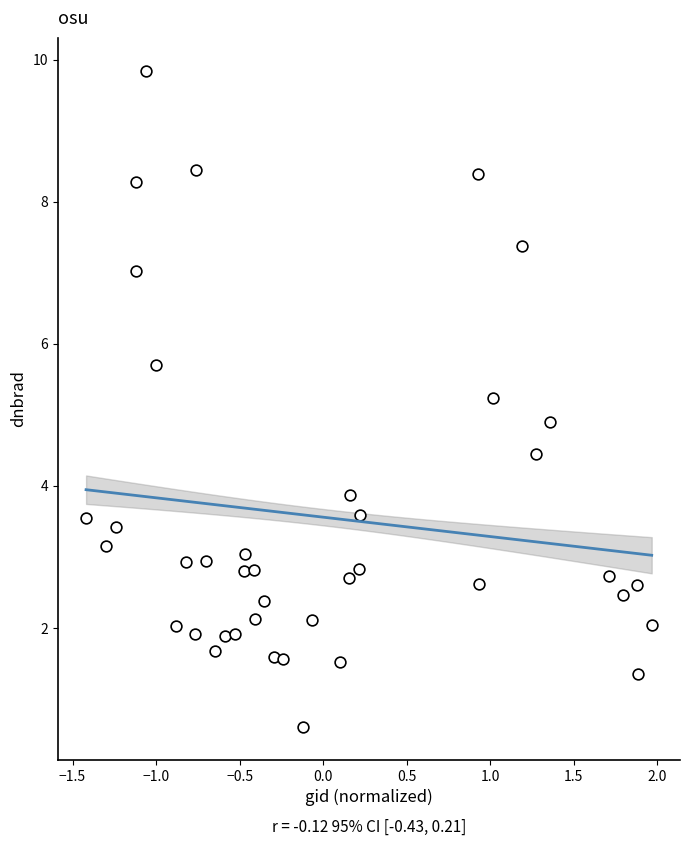

What Y value in the scatter plot is closest to 5?

4.9